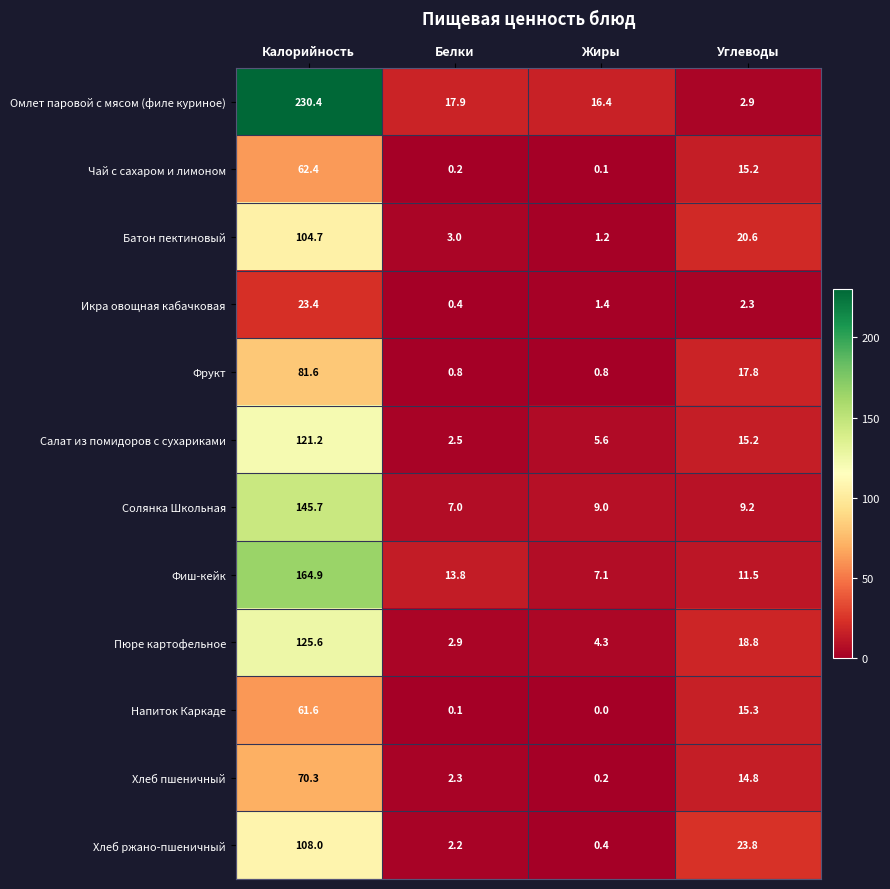

At how many categories does at least one series exceed 181?

1